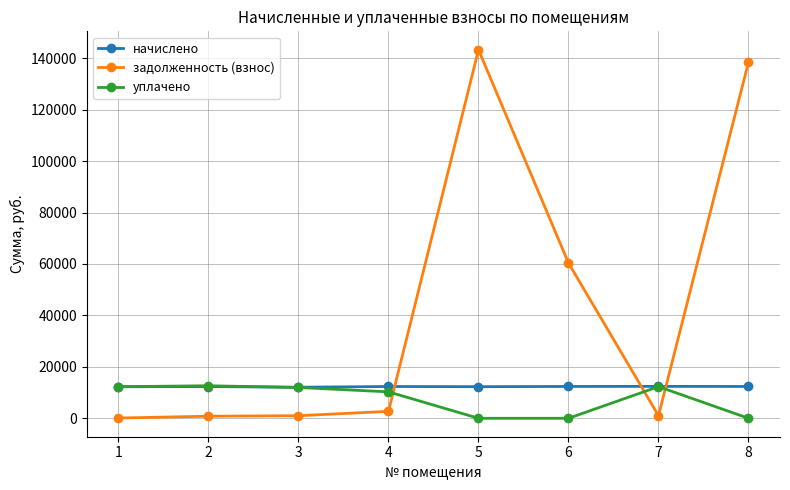

What is the approximate value of задолженность (взнос) at 8?

138500.0